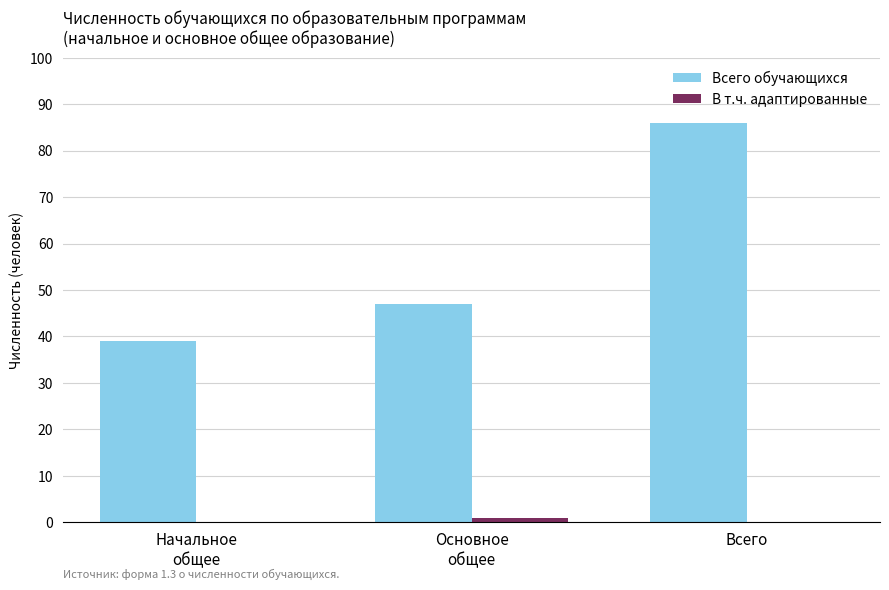

At which category is the sum across all series the highest?

Всего